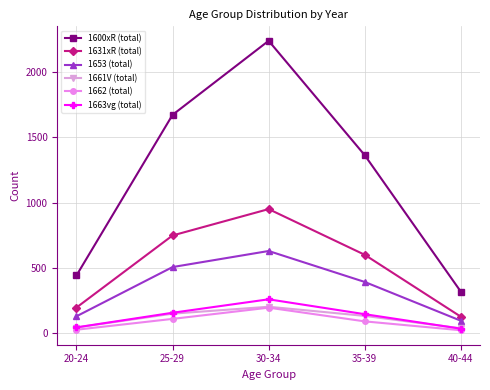

What is the value of the 1663vg (total) point at the 5th from the left?

35